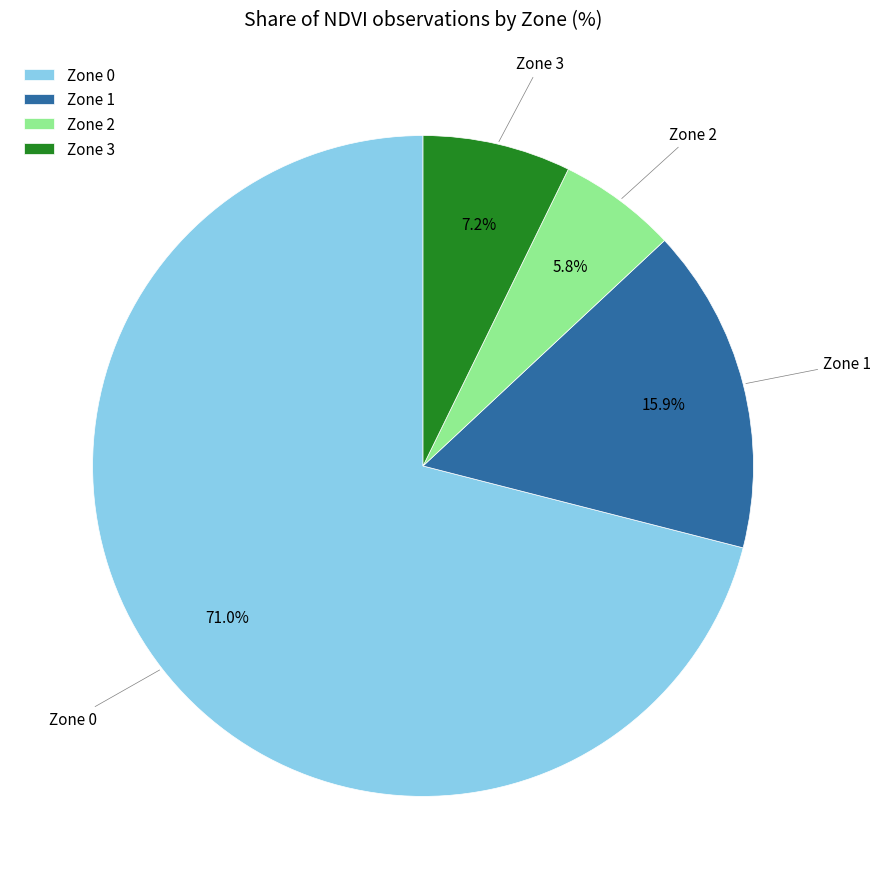

To the nearest percent, what is the difference between the Zone 0 and Zone 2 slice percentages?

65%